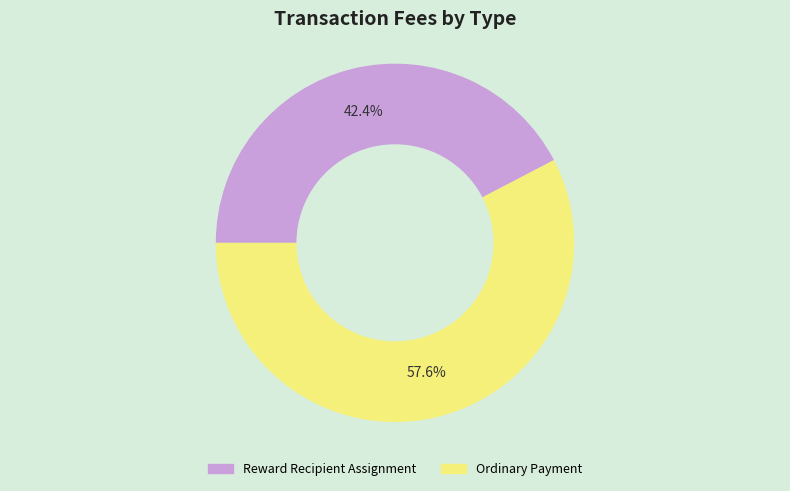

To the nearest percent, what is the combined percentage of Ordinary Payment and Reward Recipient Assignment?

100%